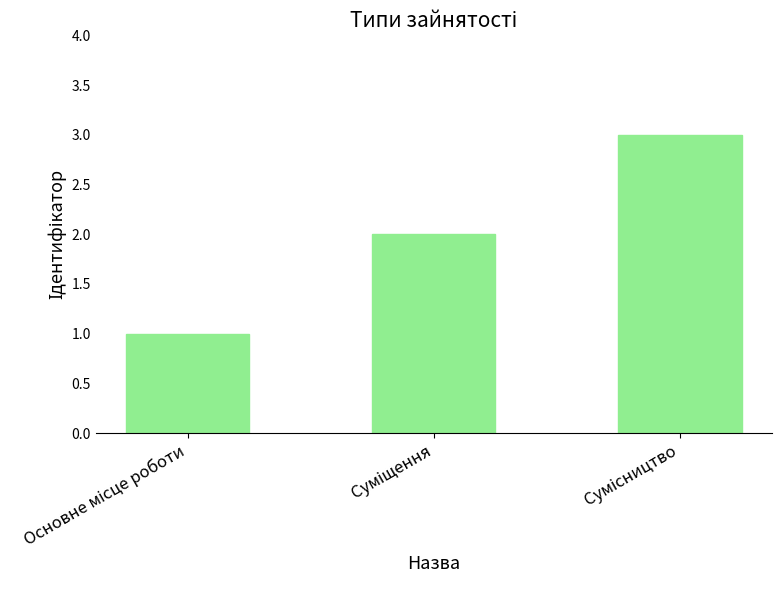

Are the bars grouped side by side (vs. stacked)?

No